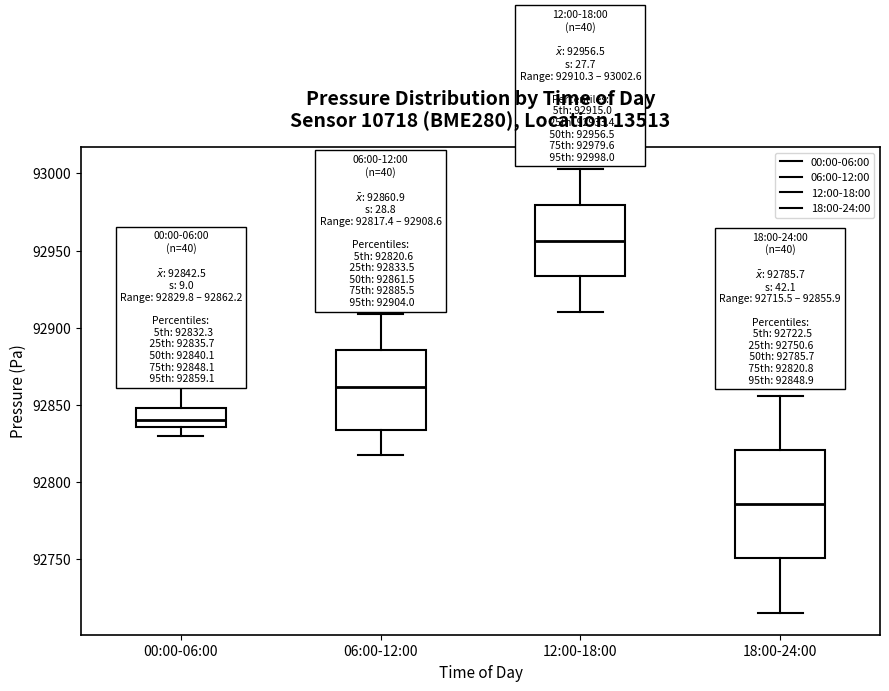

Which box's median line is the lowest?

18:00-24:00